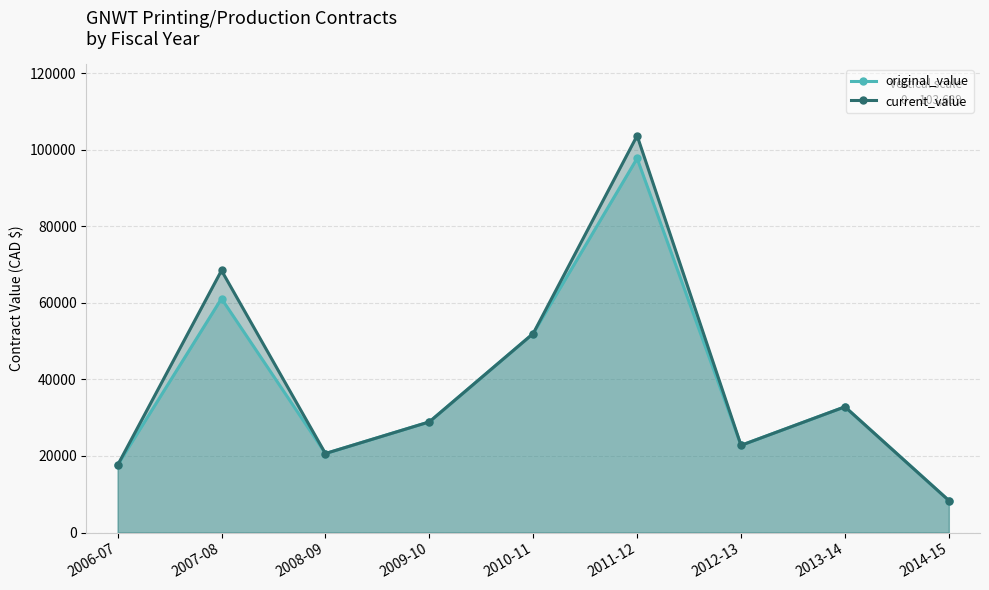

True or false: original_value and current_value intersect in this chart.

False